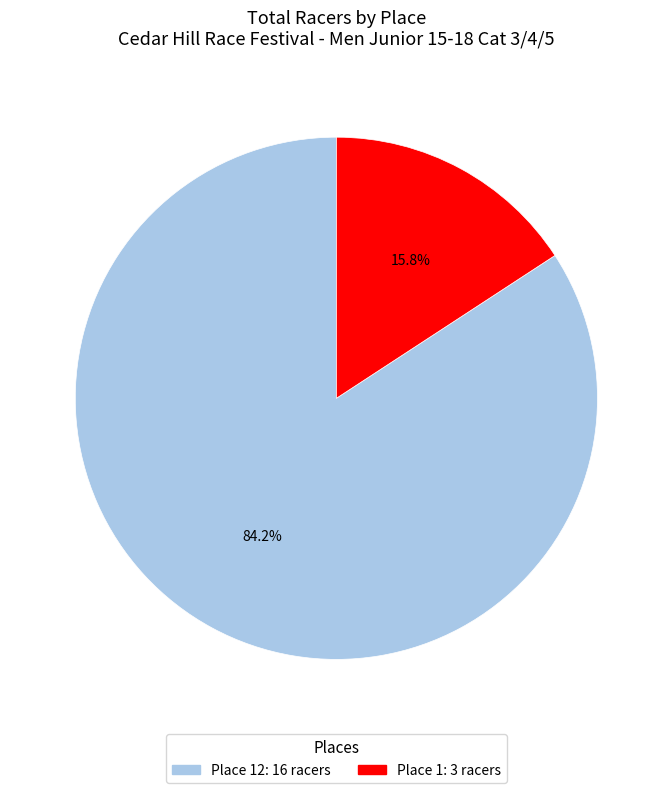

Which has a higher value, Place 12: 16 racers or Place 1: 3 racers?

Place 12: 16 racers